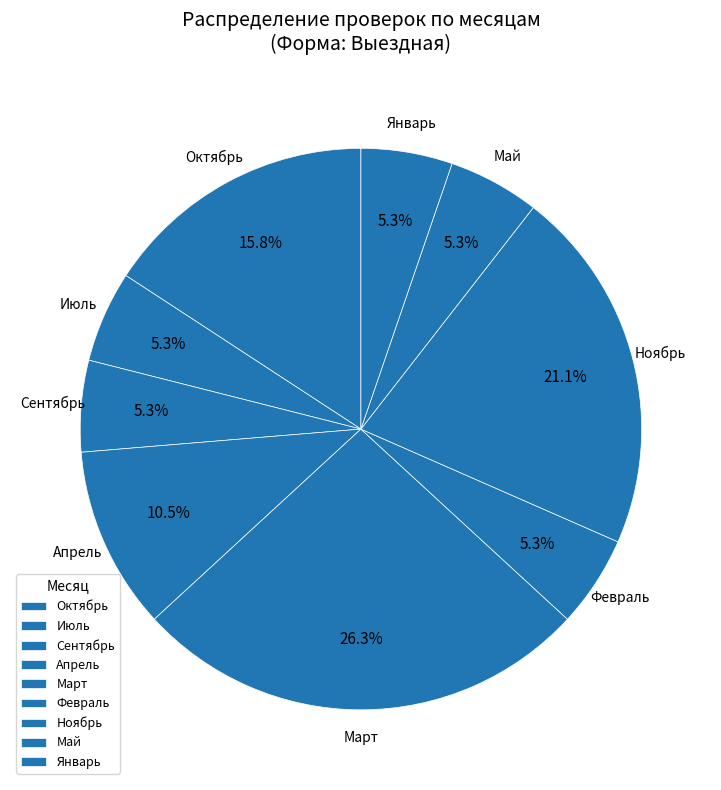

What is the ratio of the value at Апрель to the value at Февраль?

2.0